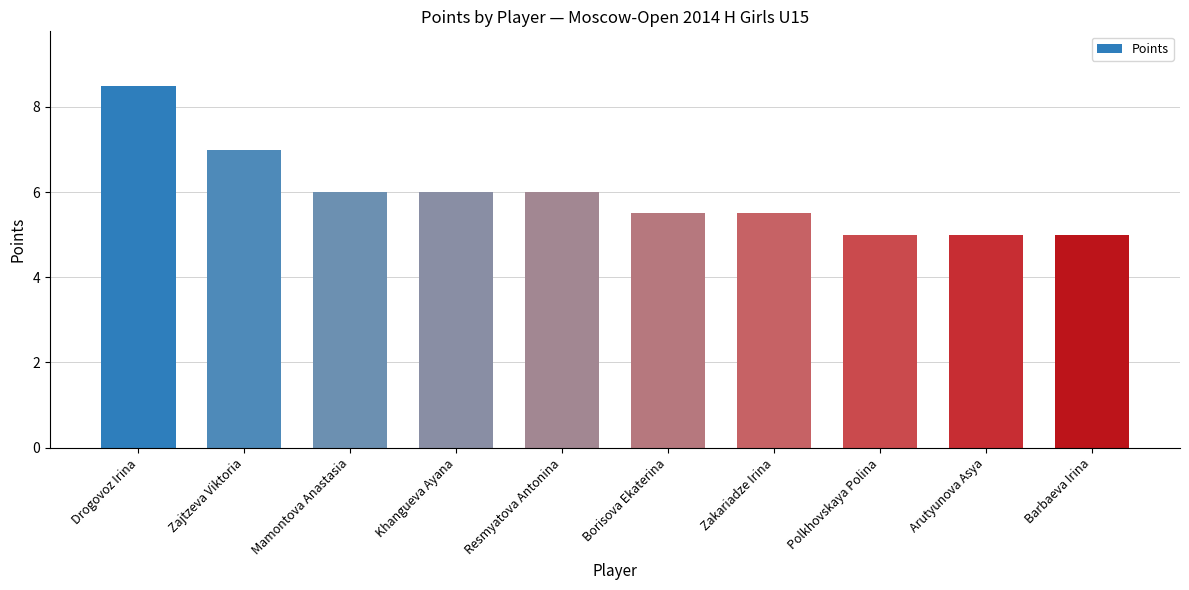

What is the sum of the values at Arutyunova Asya and Drogovoz Irina?

13.5